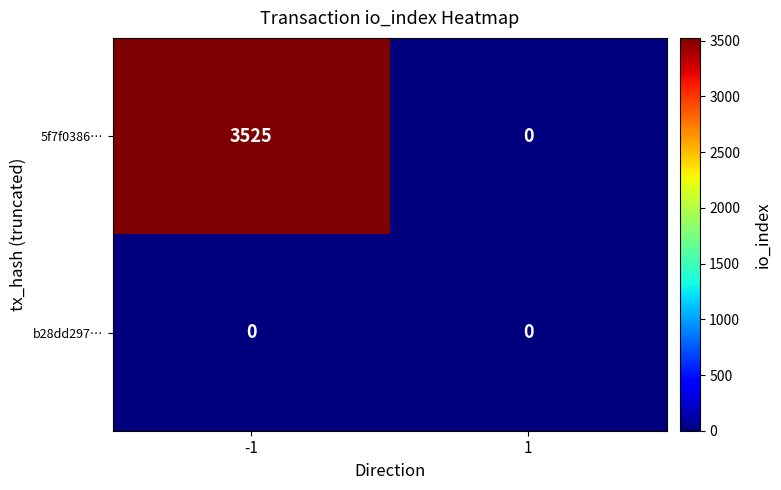

True or false: 5f7f0386… has a value of 3525 at -1.

True